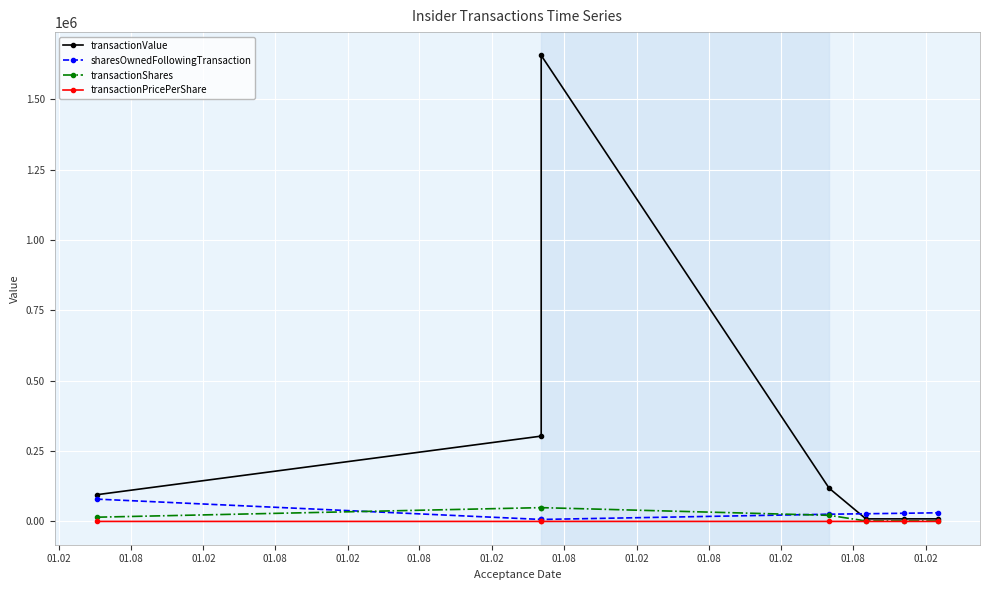

What is the average value of the transactionPricePerShare series?

9.7